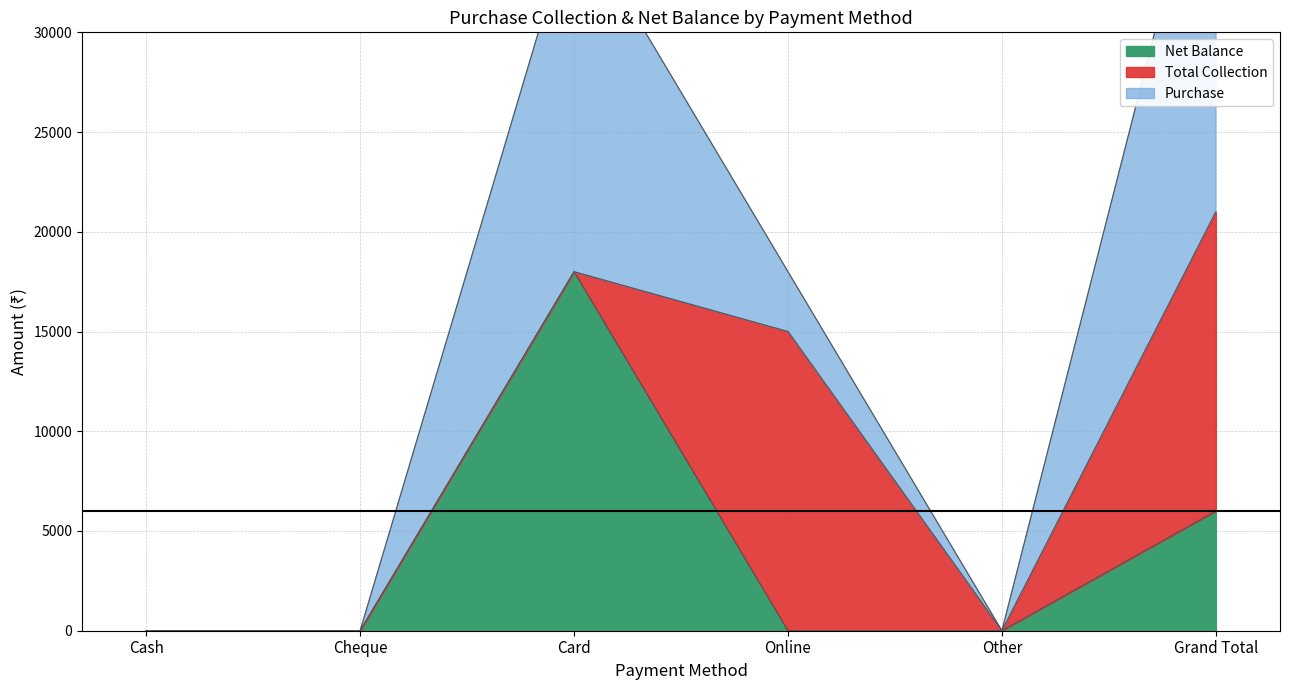

At which category does Total Collection reach its first local valley?

Other